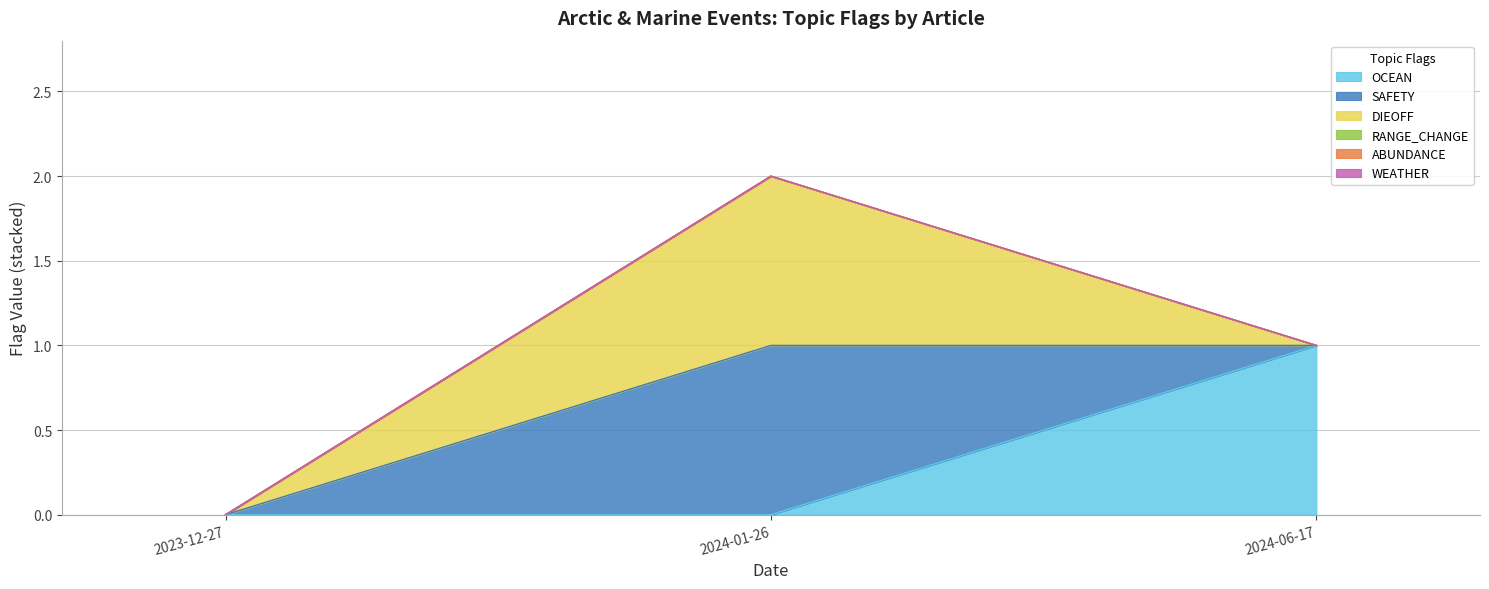

What are all the series names shown in the legend?

OCEAN, SAFETY, DIEOFF, RANGE_CHANGE, ABUNDANCE, WEATHER